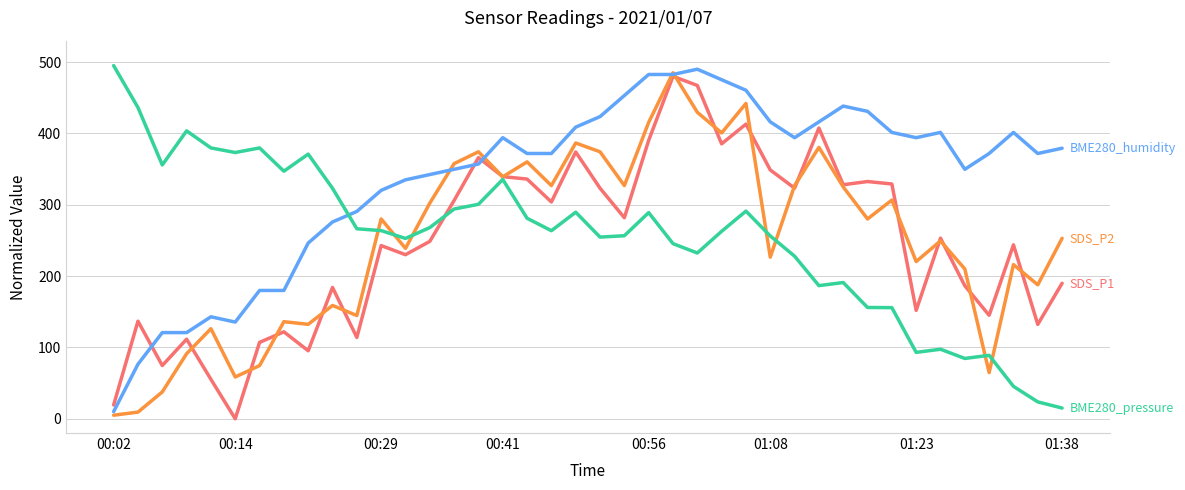

What is the greatest value displayed?

495.0